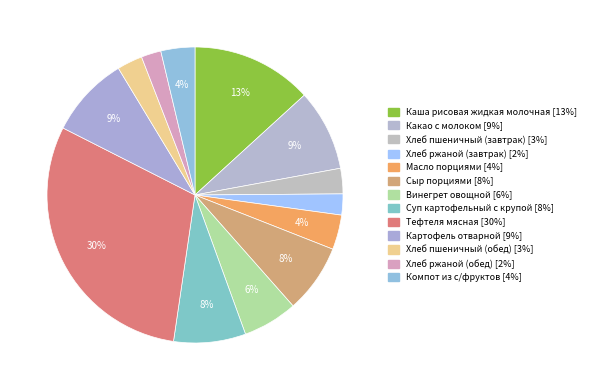

To the nearest percent, what is the combined percentage of Хлеб ржаной (обед) and Хлеб пшеничный (обед)?

5%